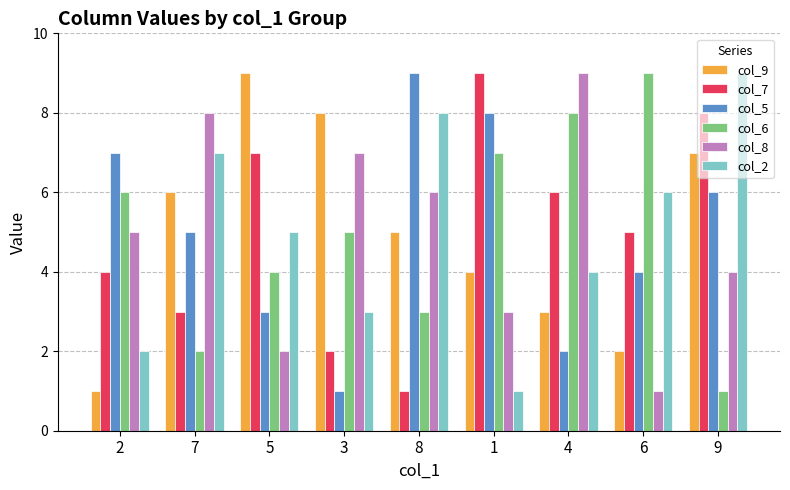

What is the maximum value shown in the chart?

9